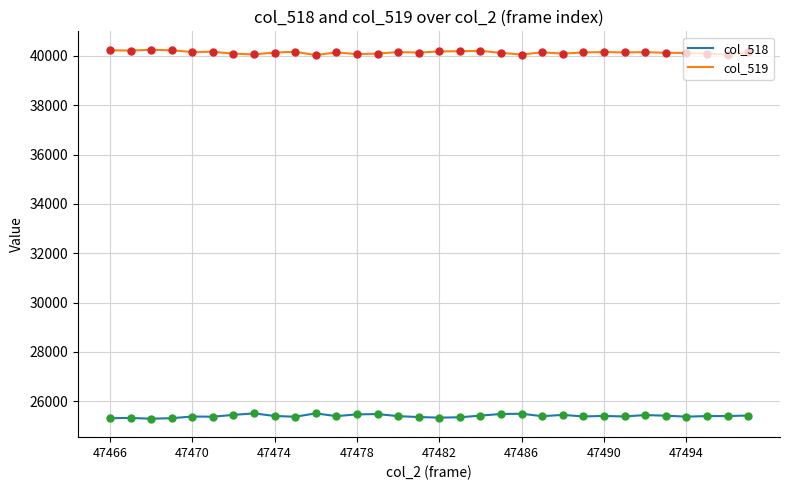

Which series has the largest total across all categories?

col_519